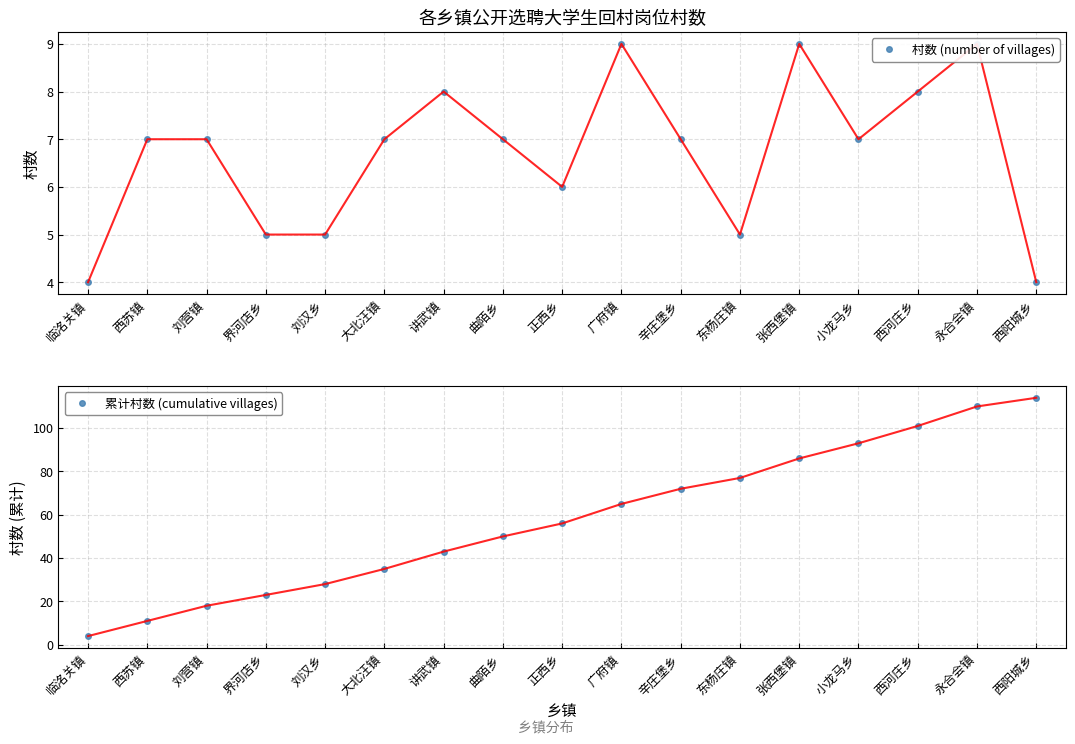

What is the average value of the 村数 (number of villages) series?

7